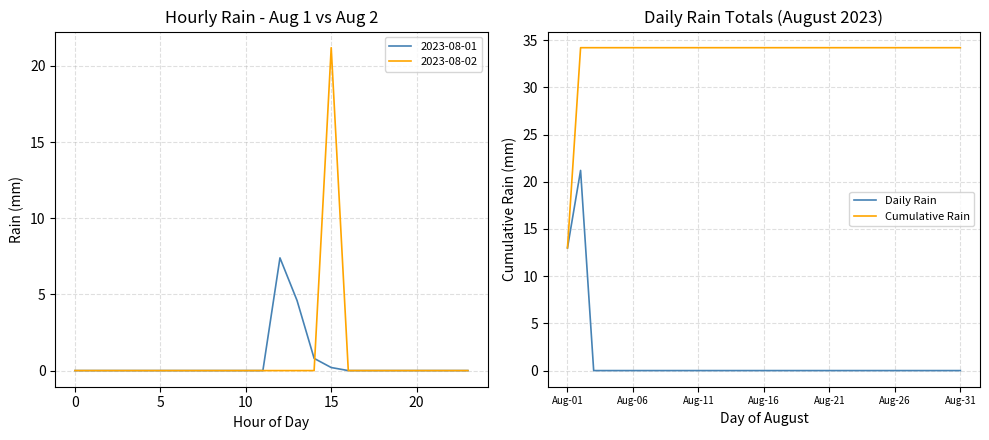

The value of Cumulative Rain at Aug-26 is 23.3. True or false?

False